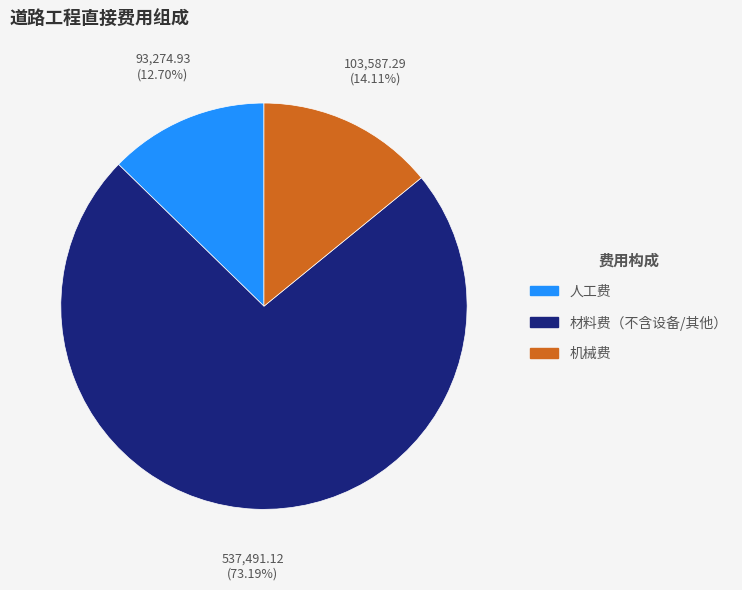

Rank the categories by value from highest to lowest.

材料费（不含设备/其他）, 机械费, 人工费